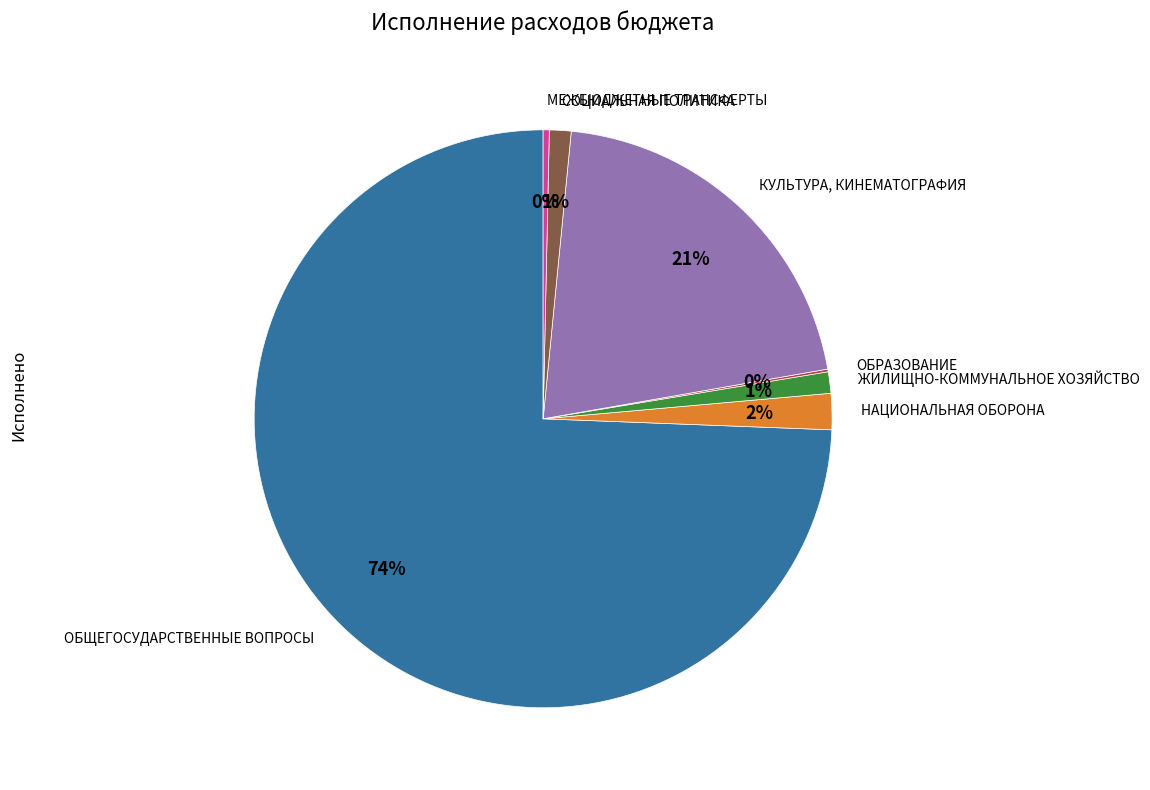

To the nearest percent, what is the combined percentage of ЖИЛИЩНО-КОММУНАЛЬНОЕ ХОЗЯЙСТВО and СОЦИАЛЬНАЯ ПОЛИТИКА?

2%